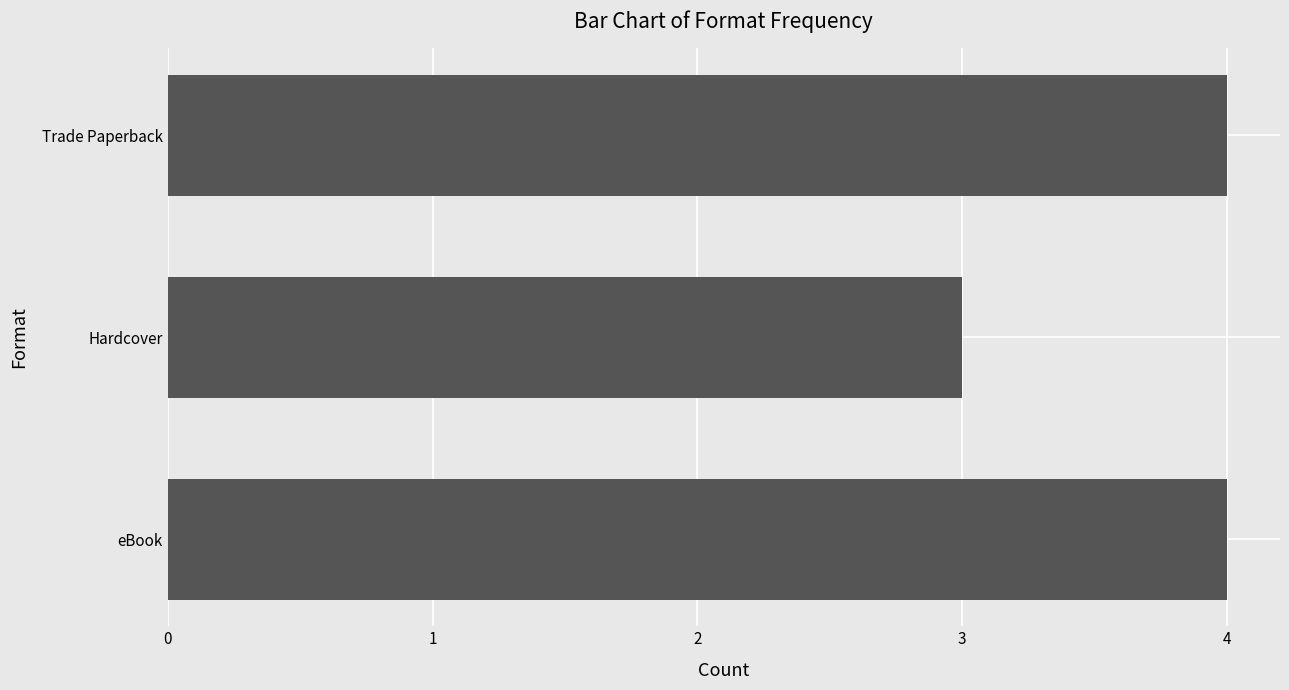

Which has a higher value, Trade Paperback or Hardcover?

Trade Paperback